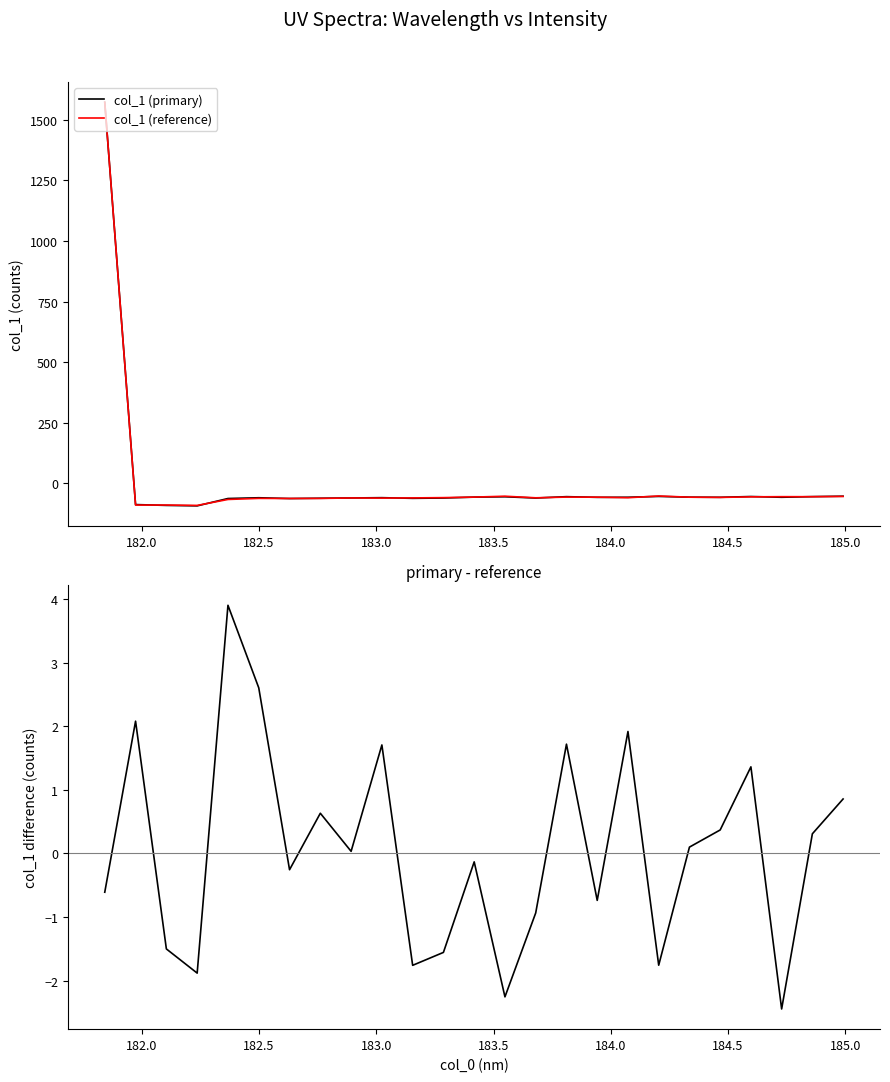

What is the highest value of the col_1 (reference) series?

1572.2